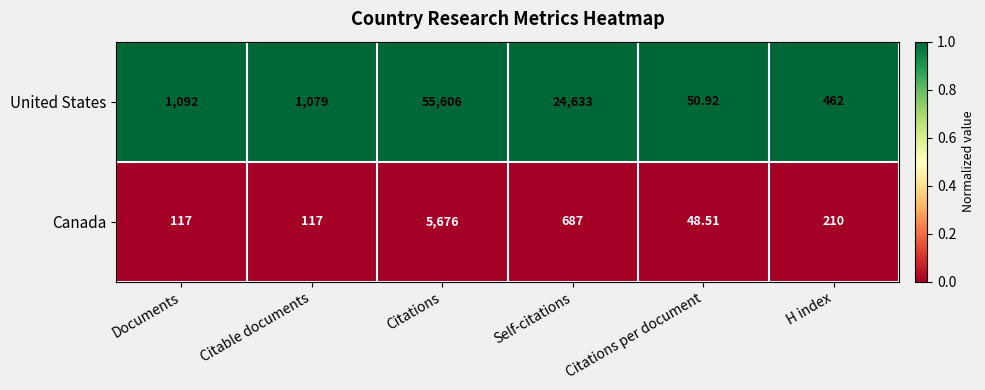

At which category is the sum across all series the highest?

Citations